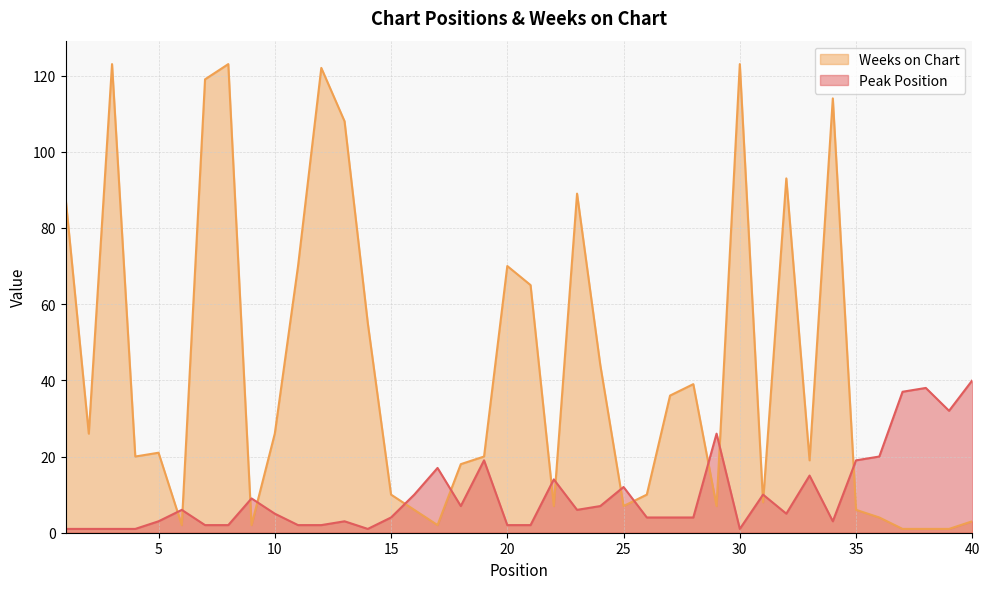

At how many categories does at least one series exceed 103?

7